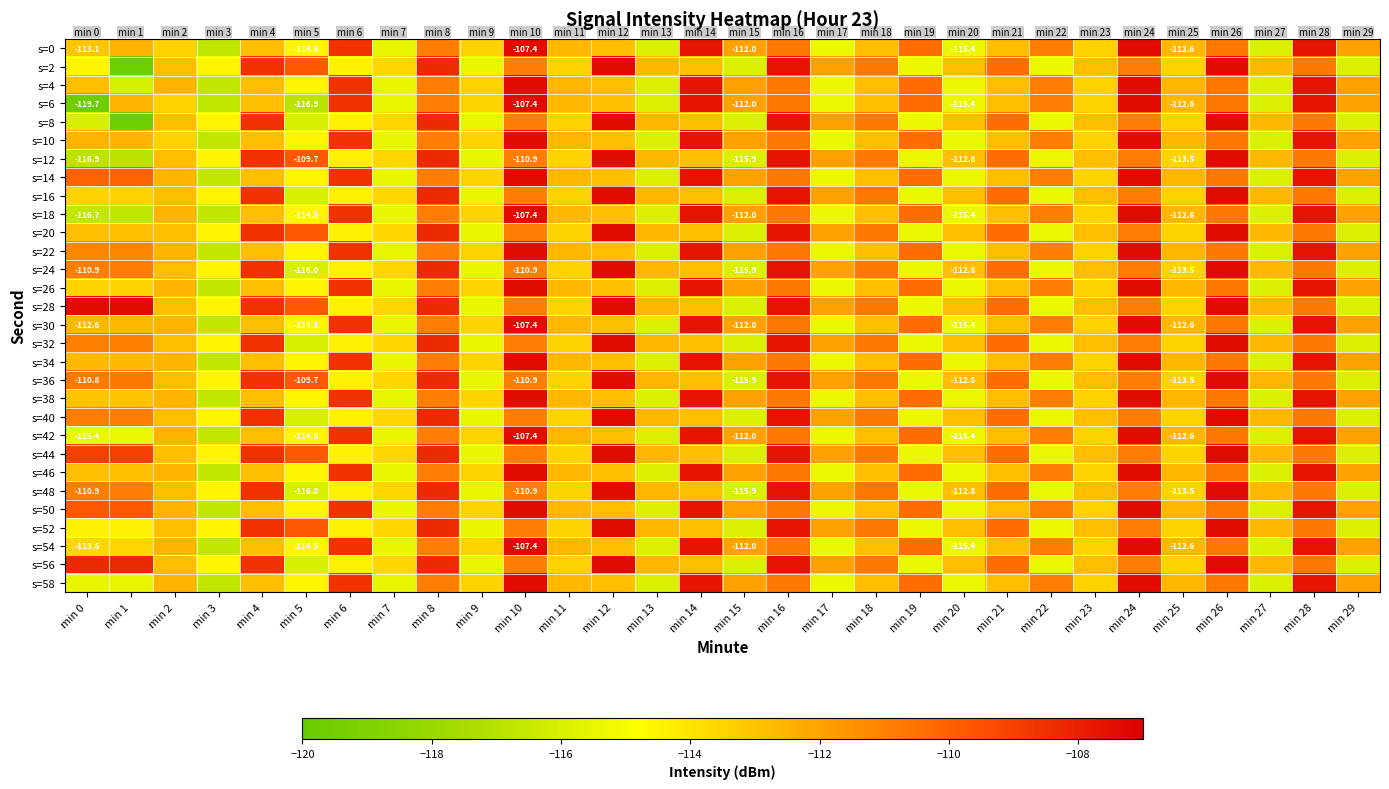

At which category is the sum across all series the highest?

min 24